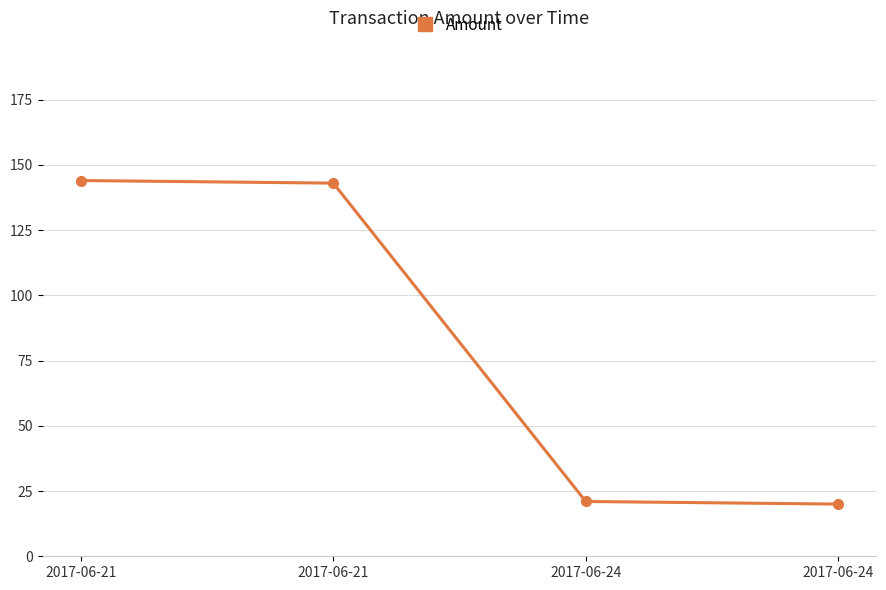

The value at 2017-06-24 is 21. True or false?

True